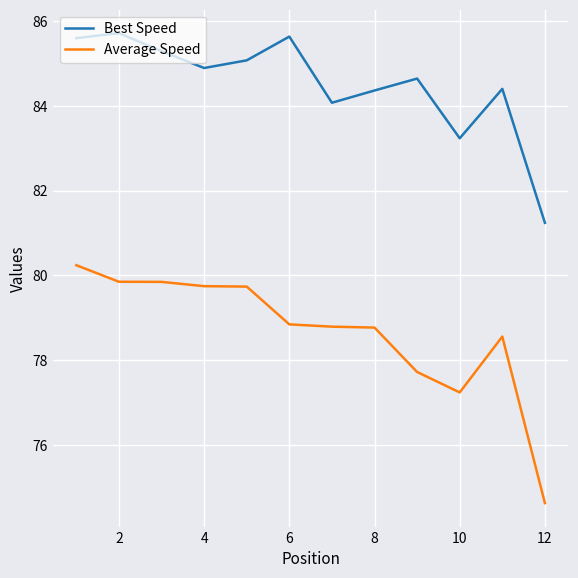

True or false: Average Speed and Best Speed intersect in this chart.

False